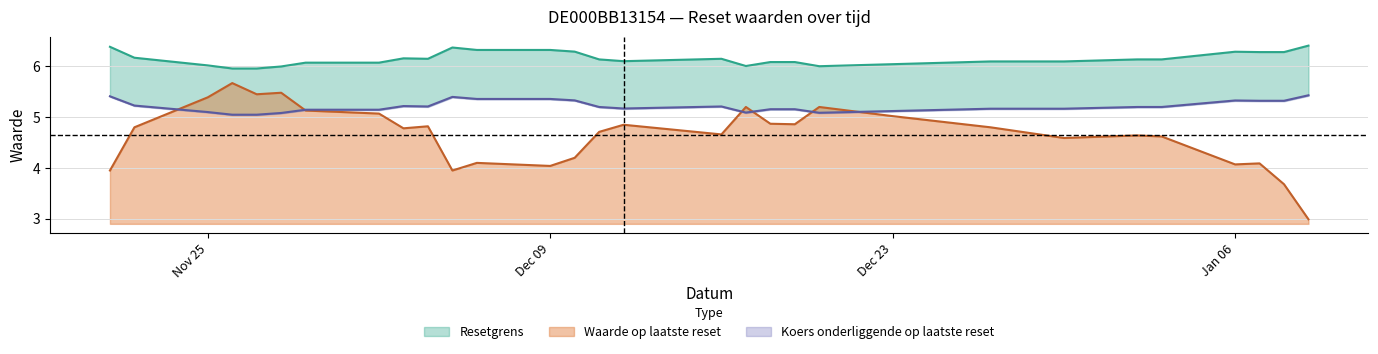

What is the approximate value of Koers onderliggende op laatste reset at 2024-12-19?

5.2